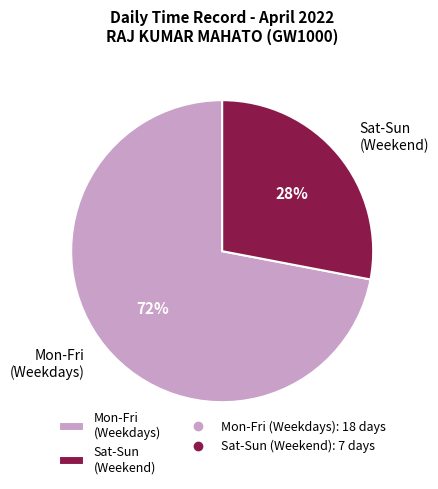

Which category accounts for the majority?

Mon-Fri (Weekdays)